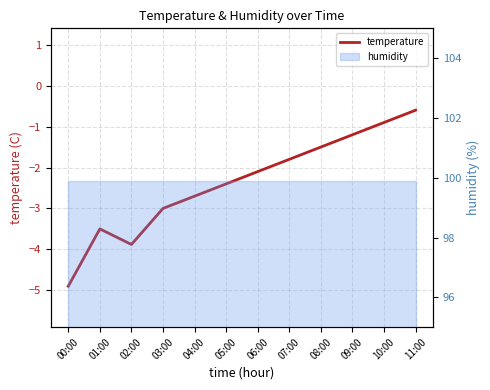

What is the difference between the maximum and minimum values?

4.3